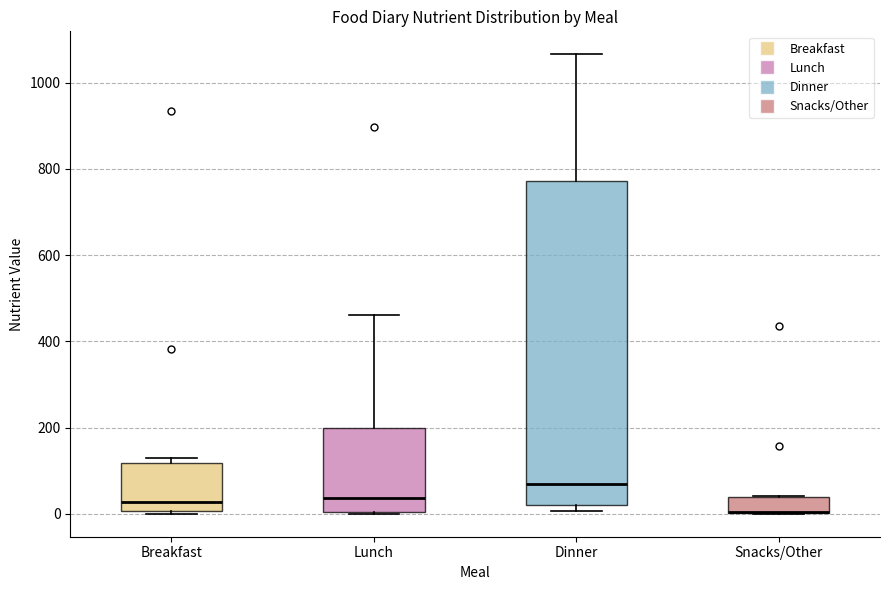

Where is the lower edge of the box for Dinner on the y-axis? The values are not printed on the chart, so give them approximately, as read against the axis.

20